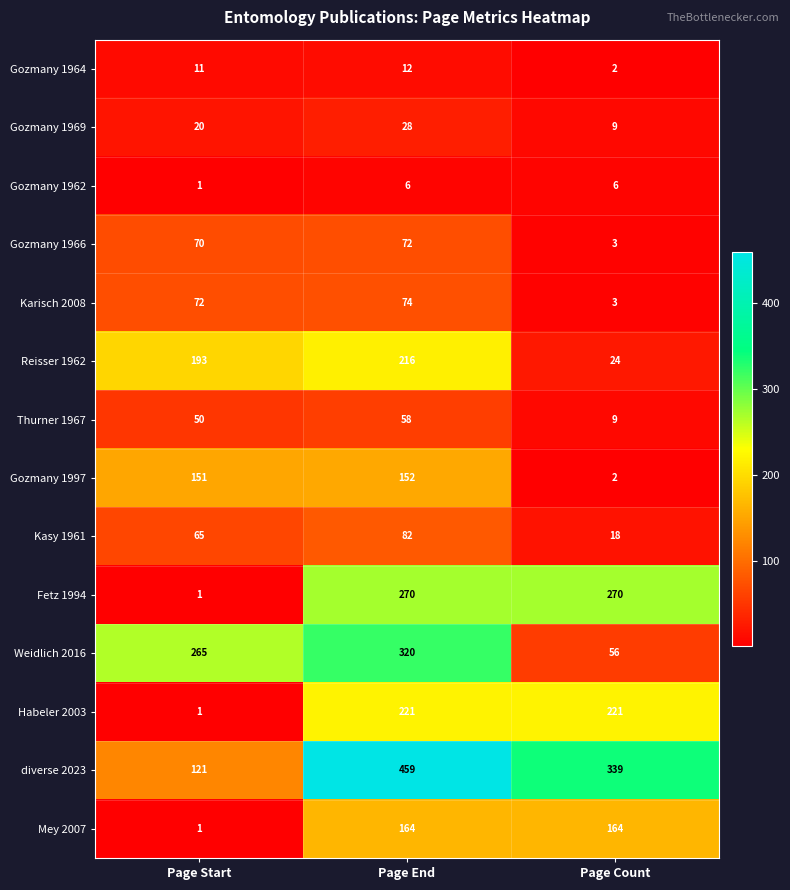

What is the sum of the Kasy 1961 values at Page Start and Page End?

147